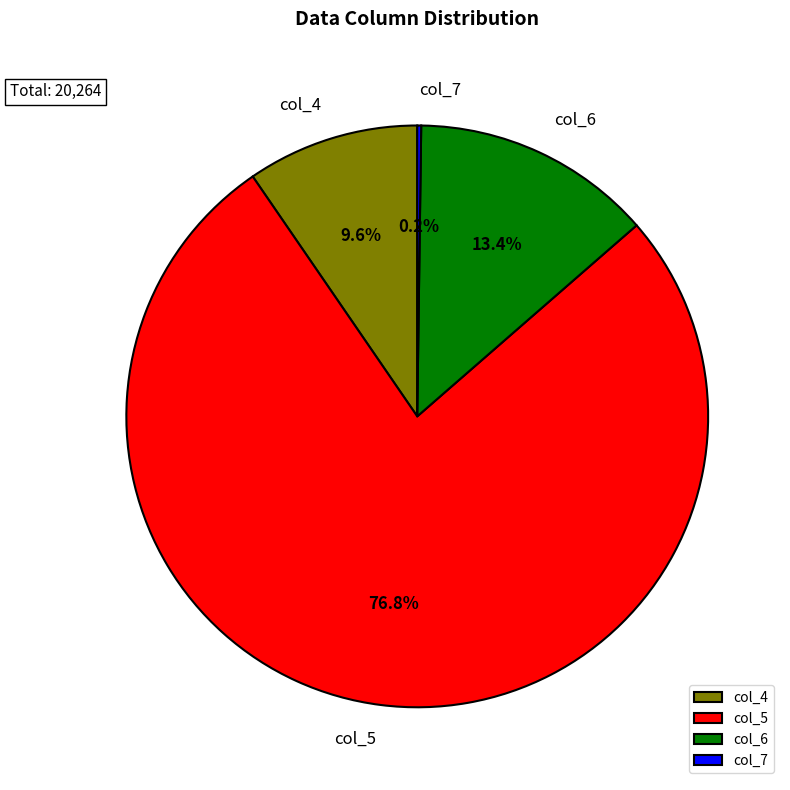

Is there any slice that represents more than half of the pie?

Yes